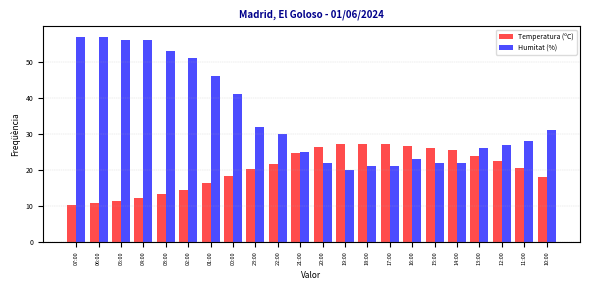

What is the spread (max minus min) of values at 22:00?

8.3